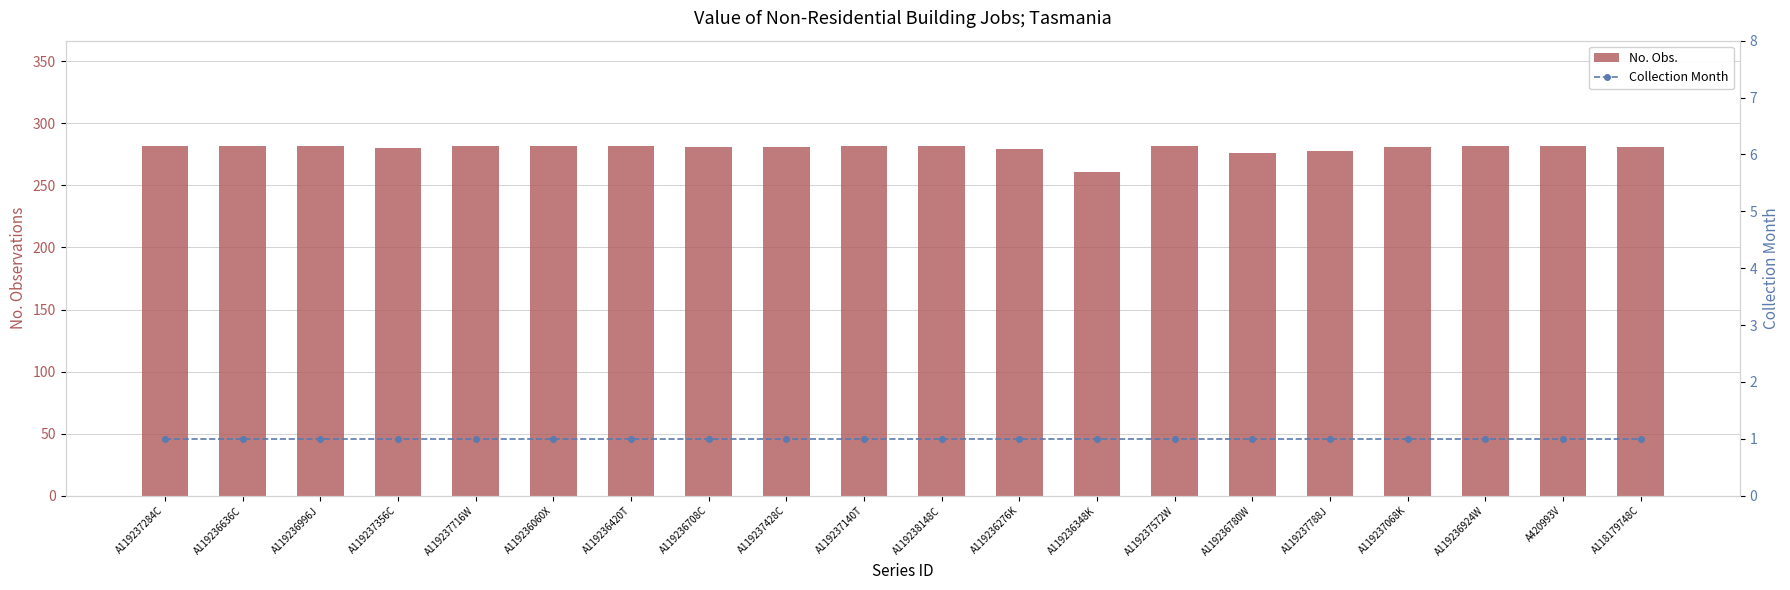

Which category has the highest value across all series?

A119237284C